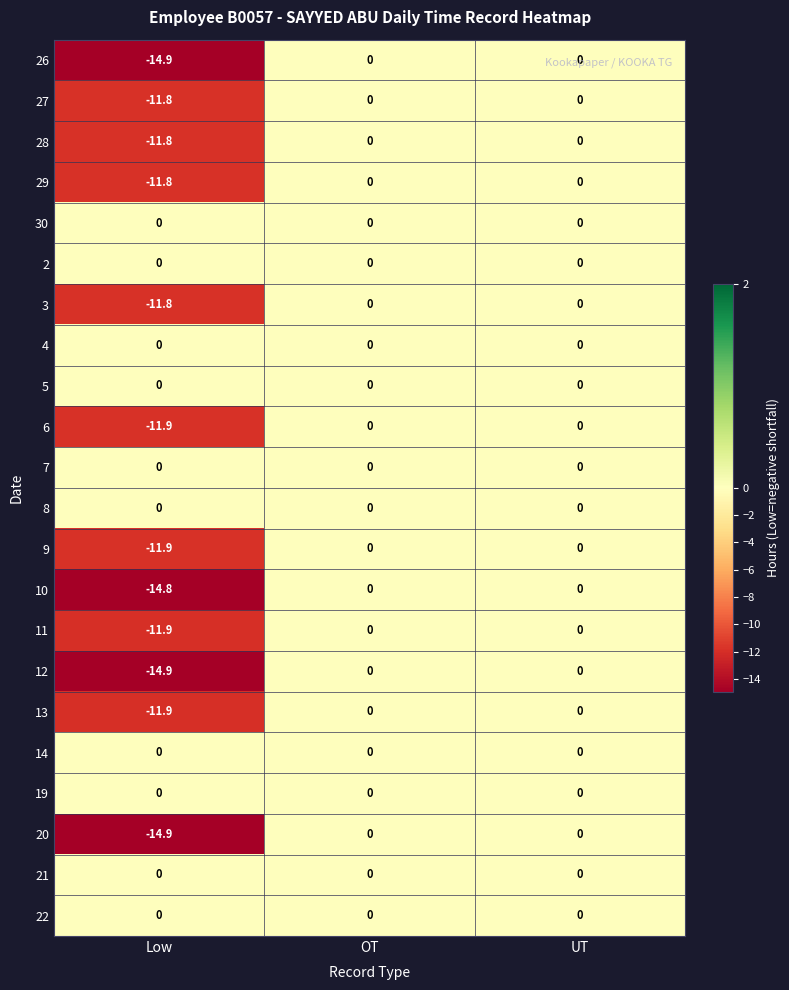

True or false: 21 has a value of 0.0 at OT.

True